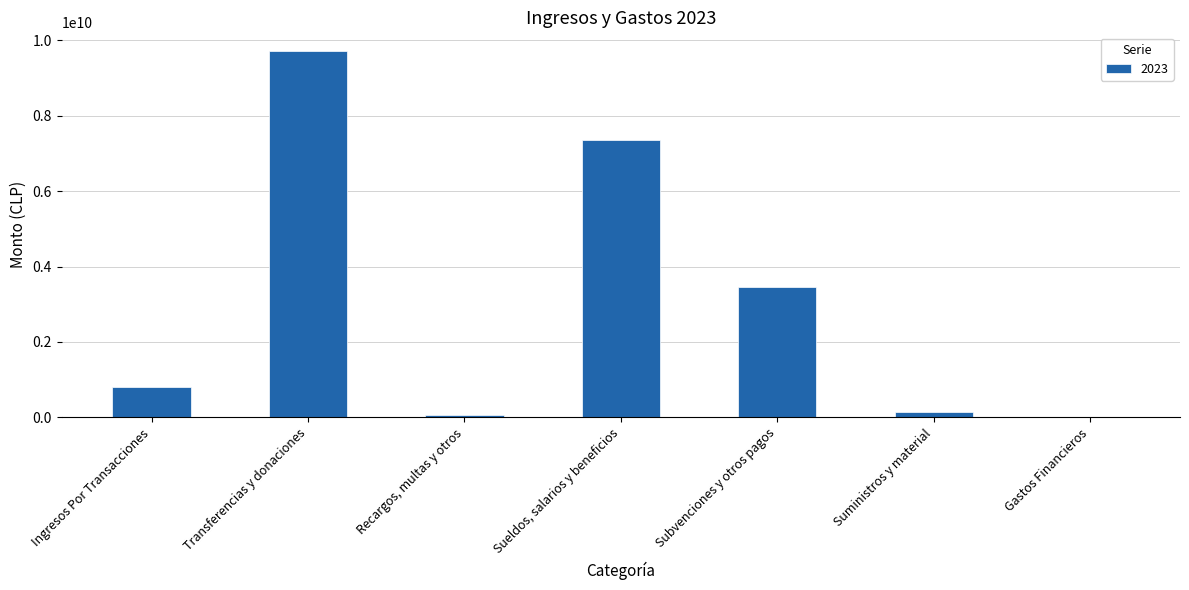

At which label is the value closest to 4864198669?

Subvenciones y otros pagos